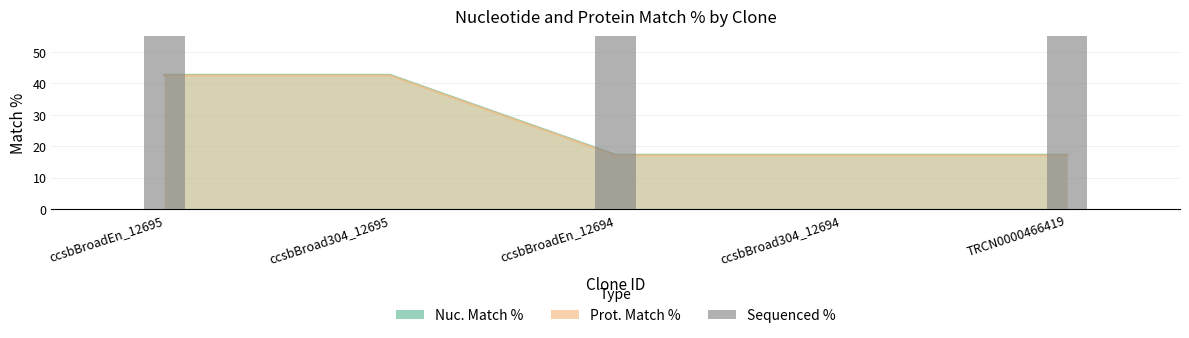

The chart shows a value of -60 at ccsbBroad304_12695. True or false?

False